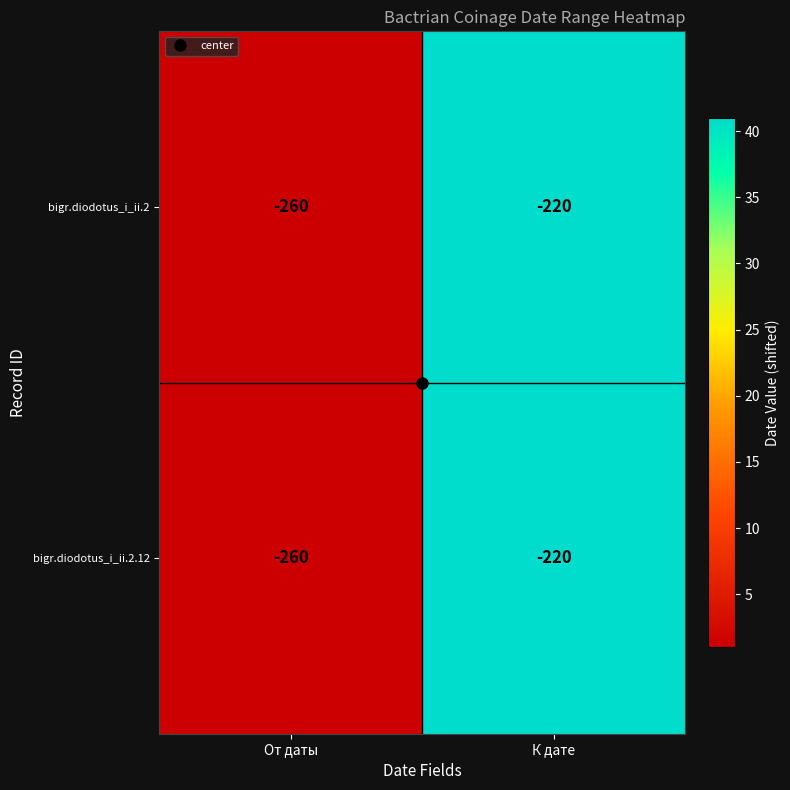

What value does the bigr.diodotus_i_ii.2 series have at От даты?

-260